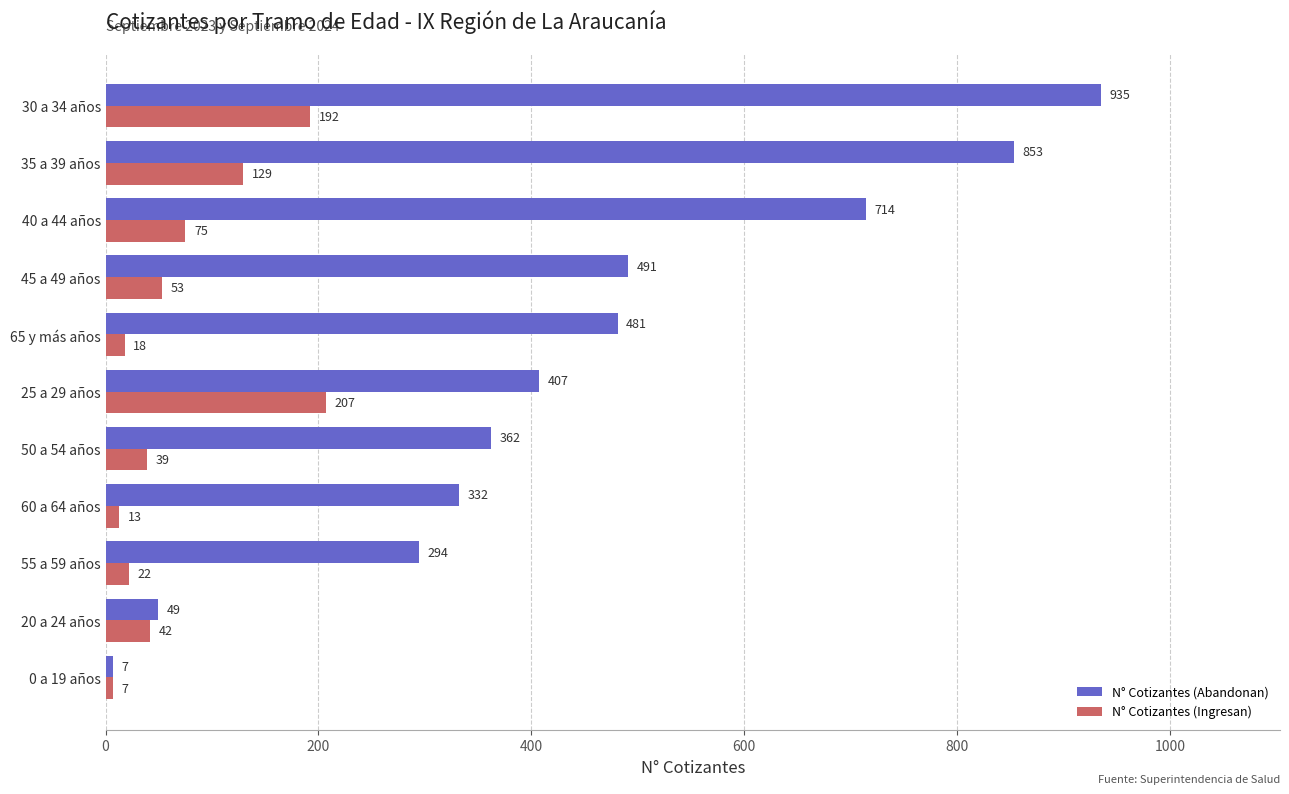

At how many categories does at least one series exceed 291?

9